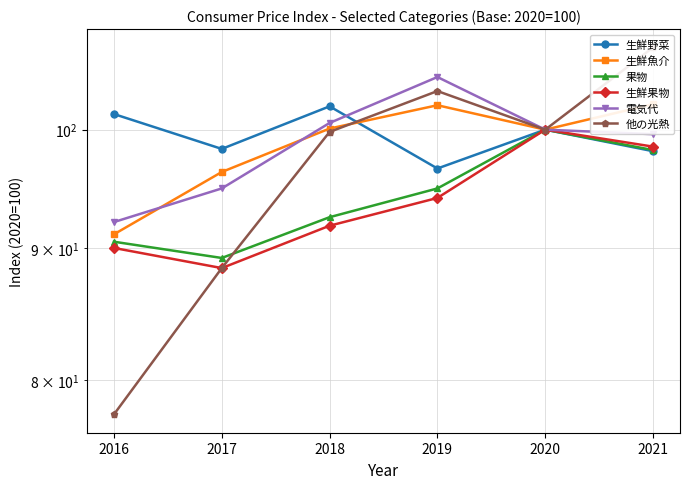

At which label does 電気代 reach its peak?

2019